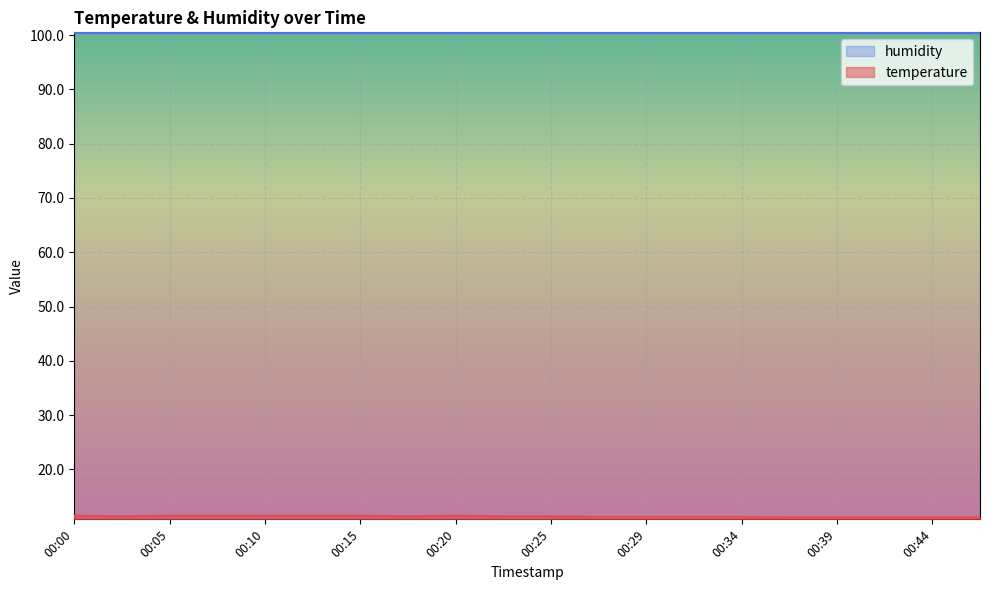

True or false: the data shows 6.7 at 00:47.

False